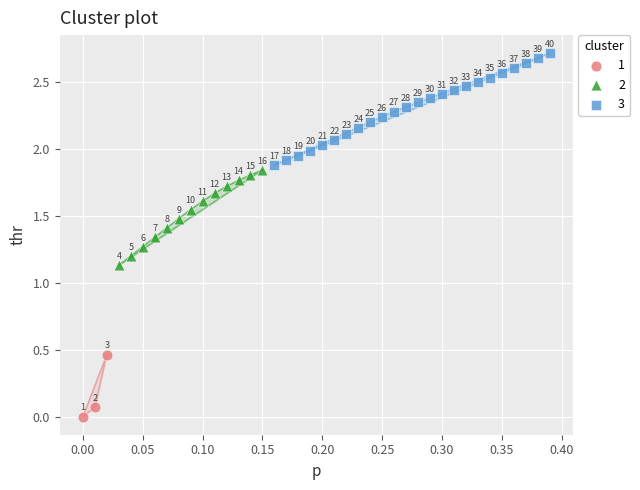

Which series contains the highest Y value?

3